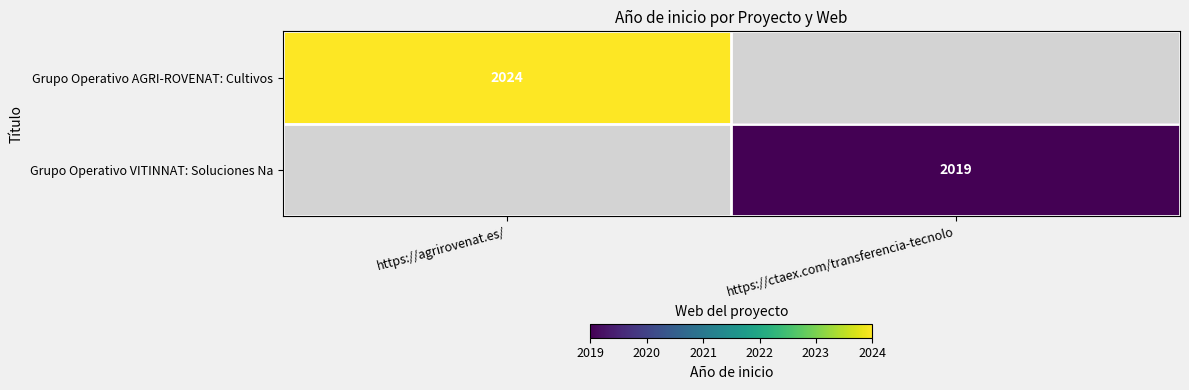

The value of Grupo Operativo VITINNAT: Soluciones Na at https://ctaex.com/transferencia-tecnolo is 949. True or false?

False